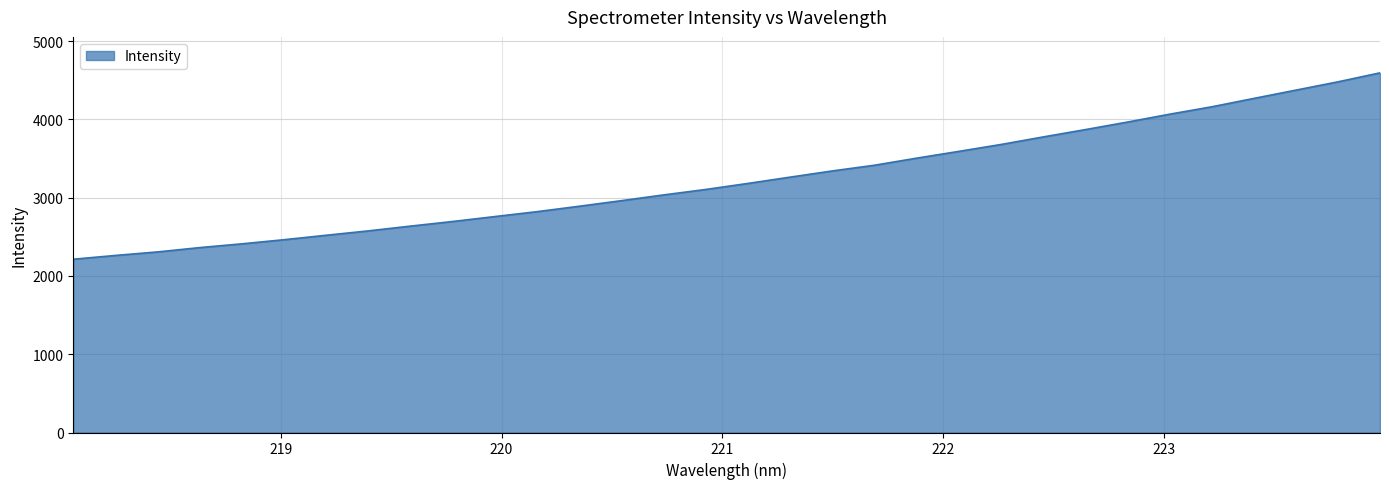

What is the smallest value displayed?

2213.9